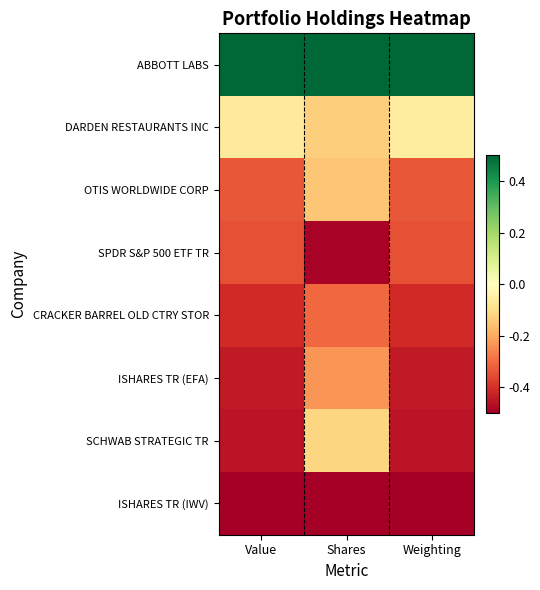

What is the maximum value shown in the chart?

0.5